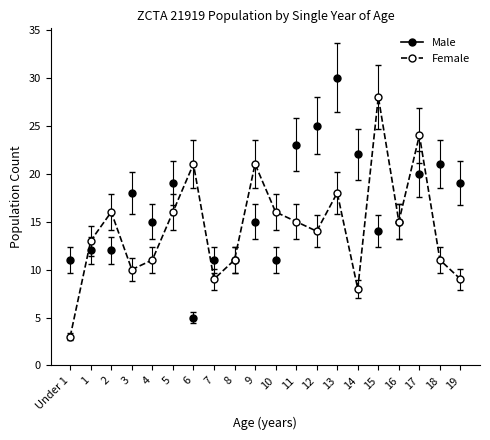

What is the maximum value for Male?

30